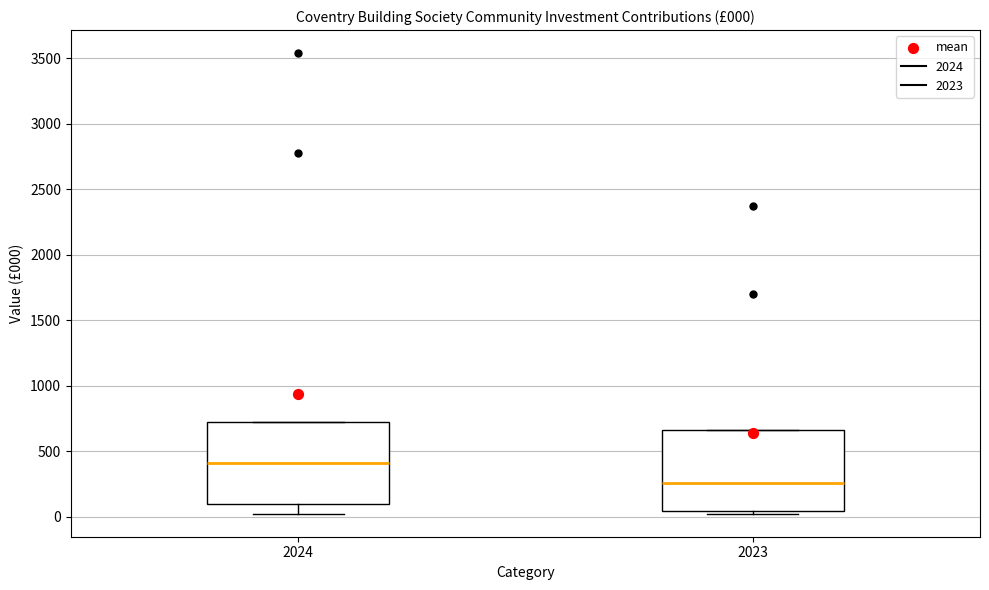

Which box has the highest median line?

2024